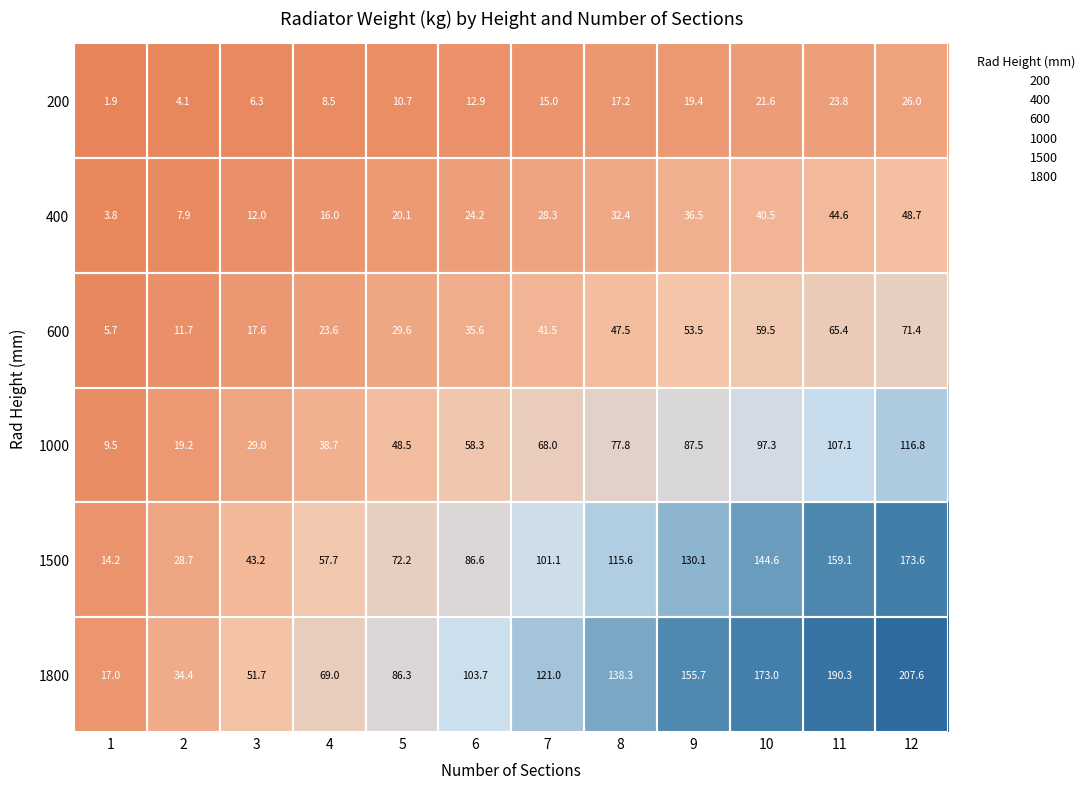

Read the 400 value at 9.

36.5